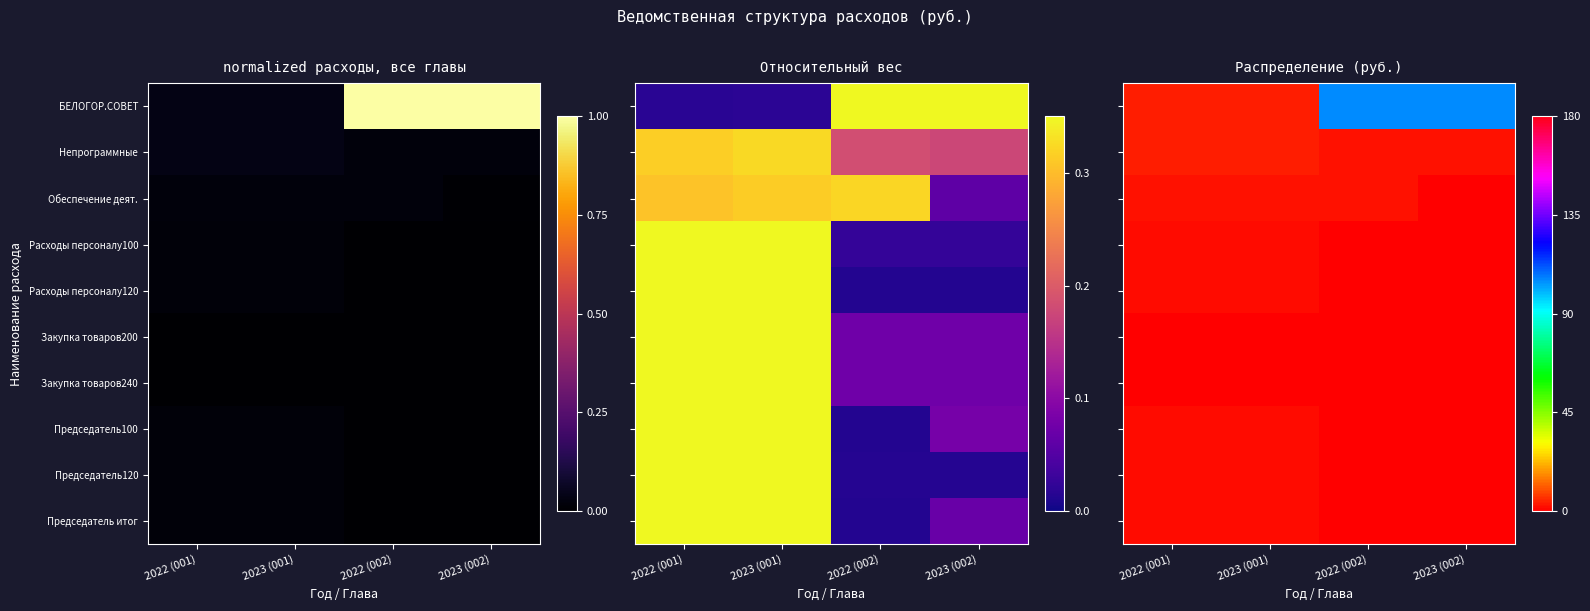

What is the total value across all series at 2023 (002)?

108.5